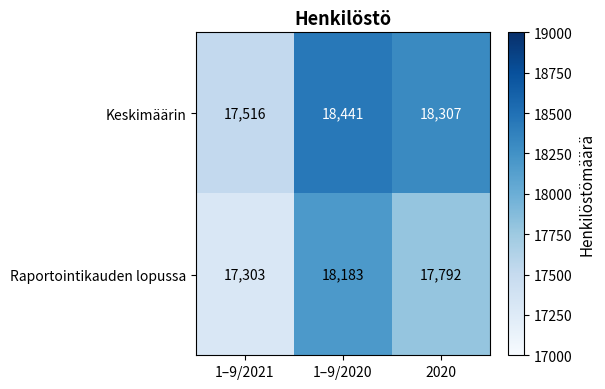

Reading right to left, transcribe all the data shown in this chart.

Keskimäärin: 18307	18441	17516
Raportointikauden lopussa: 17792	18183	17303